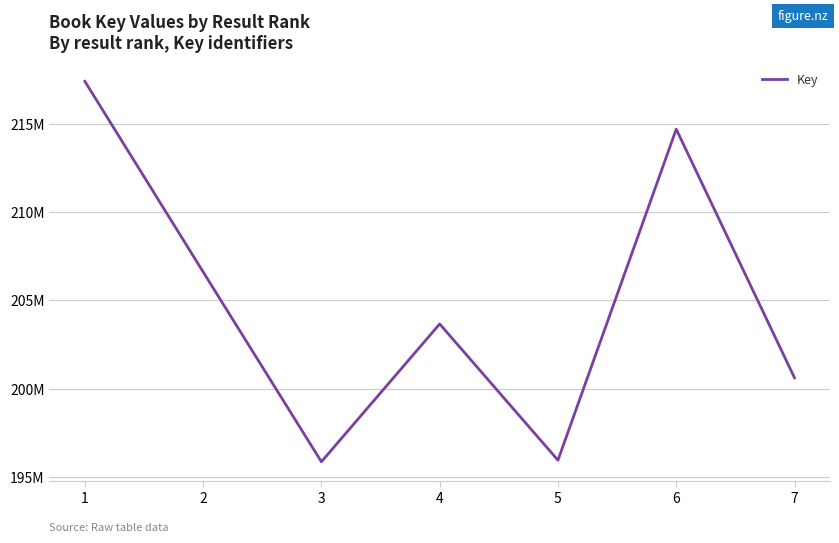

How many points are lower than both their immediate neighbors (excluding endpoints)?

2